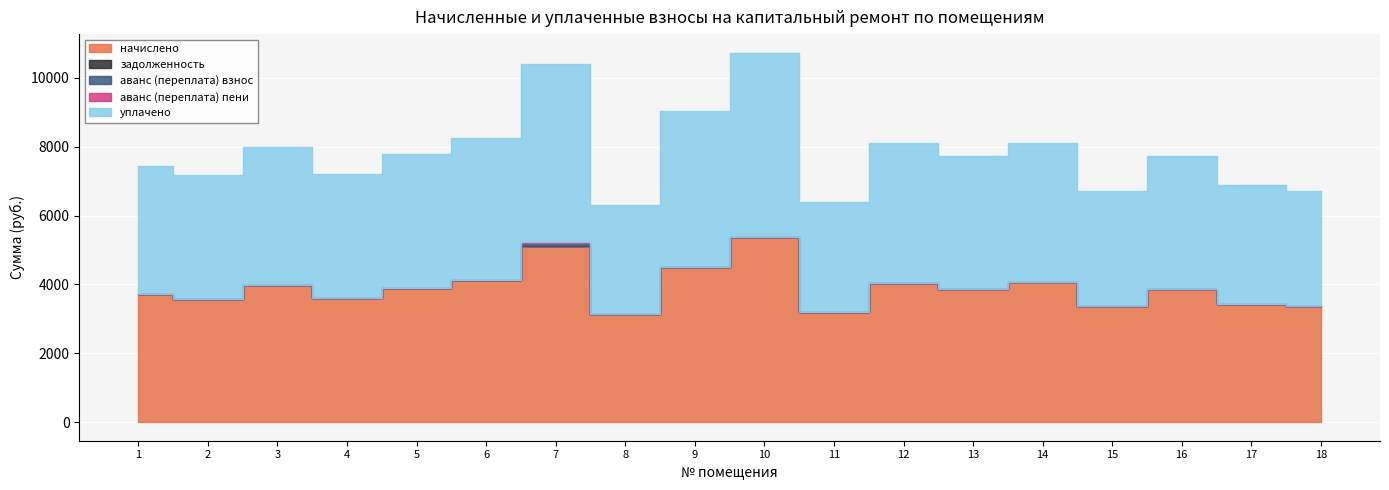

True or false: задолженность and начислено cross at least once.

False